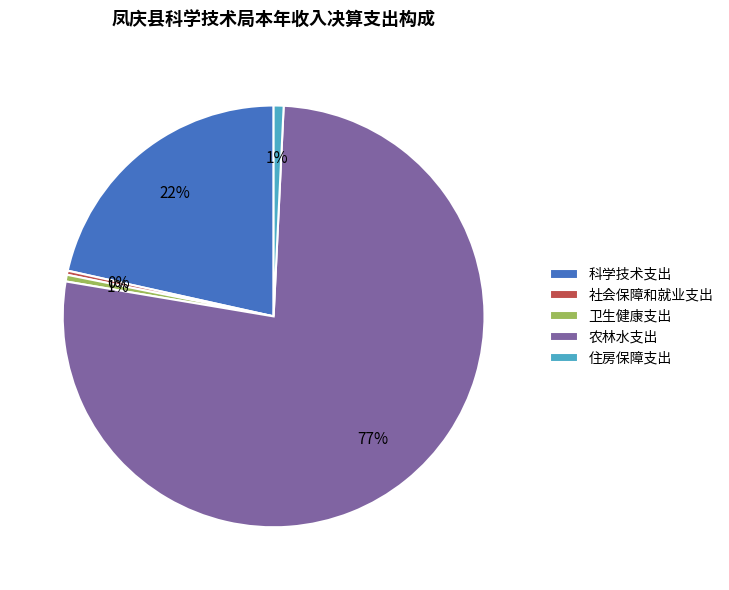

True or false: 农林水支出 accounts for 63% of the total.

False